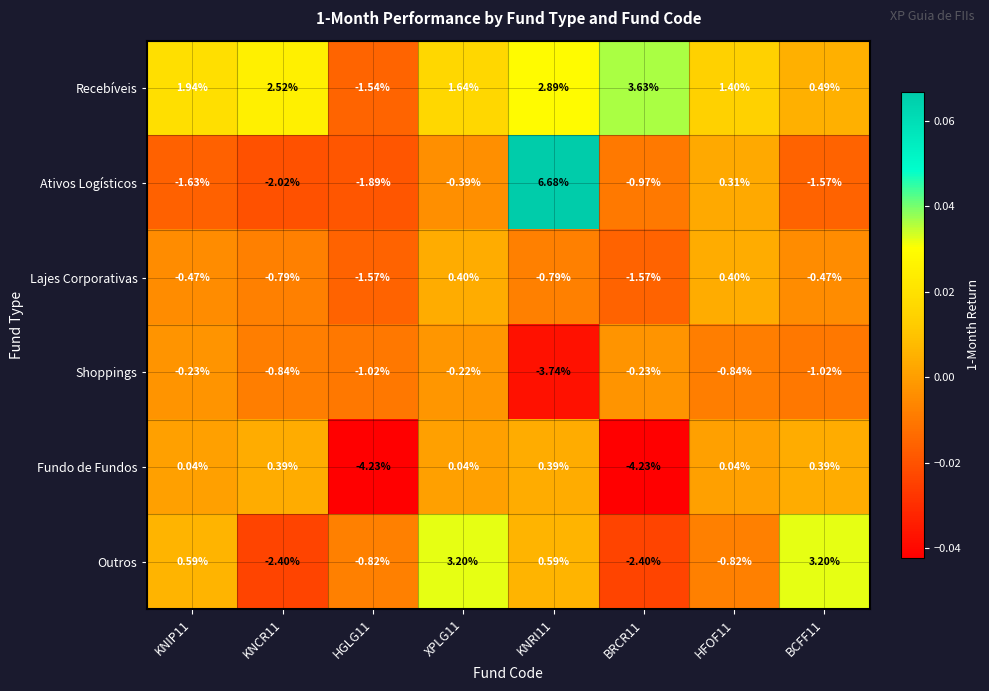

Which series has the largest total across all categories?

Recebíveis